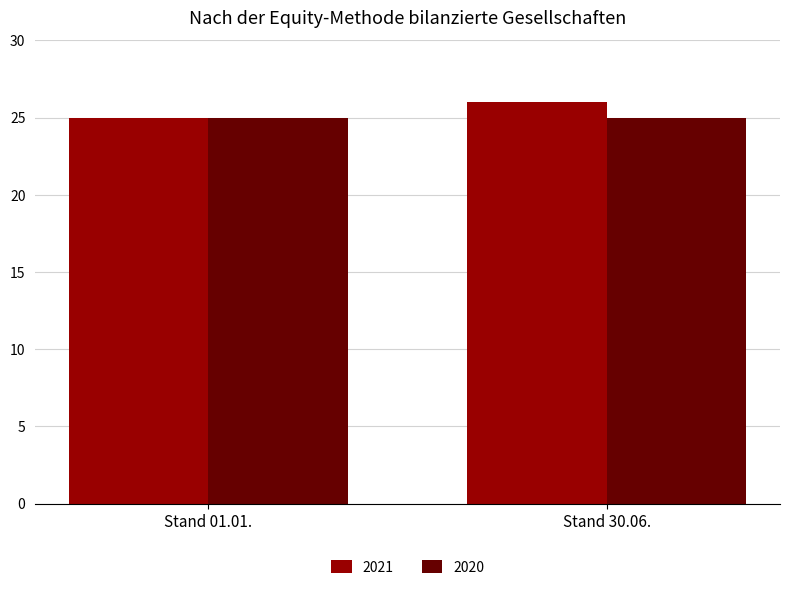

List the labels in order of 2021 value, smallest first.

Stand 01.01., Stand 30.06.